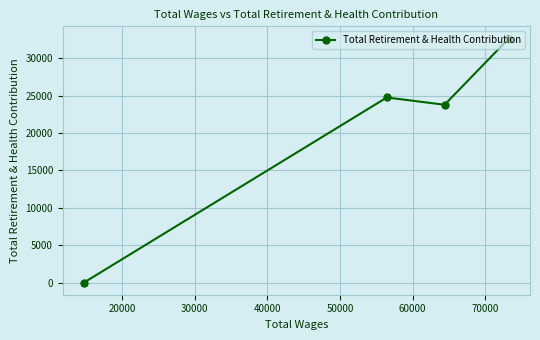

What is the greatest value displayed?

32638